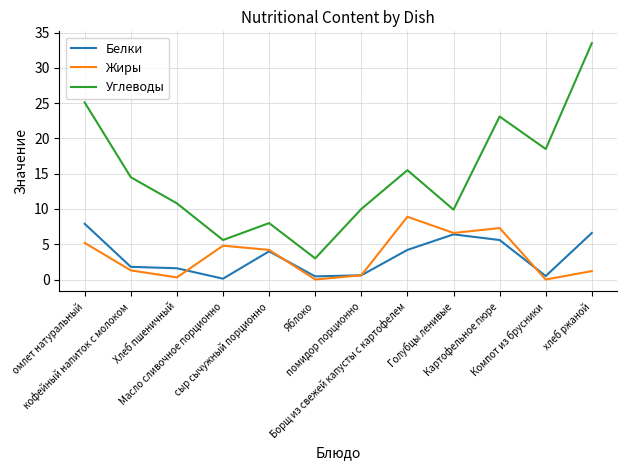

How many values in the Белки series are below 4?

6